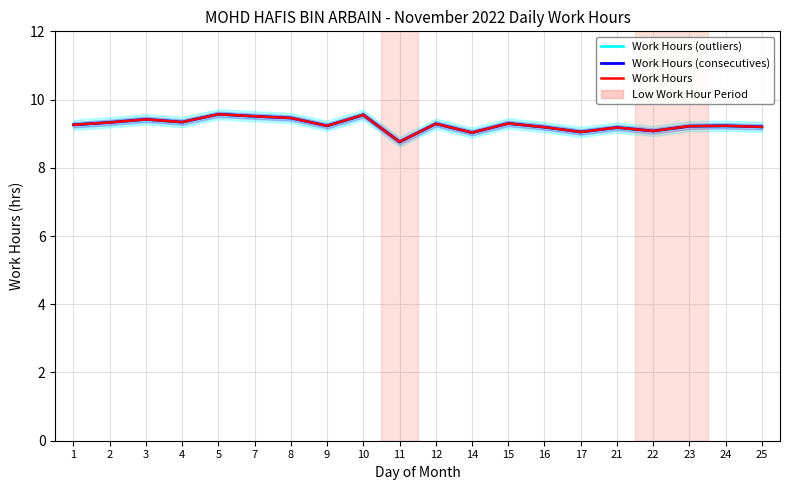

What is the value of the Work Hours (outliers) point at the 16th from the left?

9.2